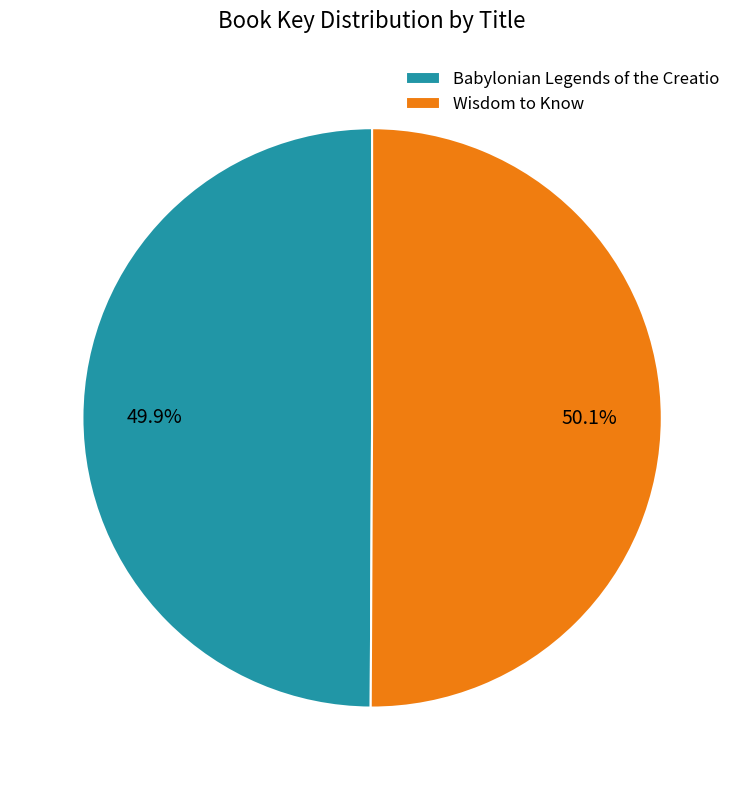

What is the ratio of the value at Babylonian Legends of the Creatio to the value at Wisdom to Know?

1.0